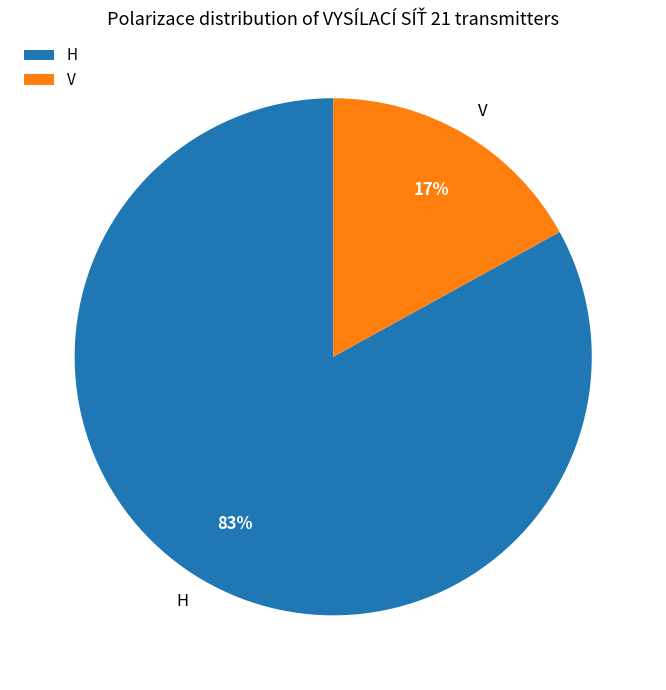

Which slice is the smallest?

V